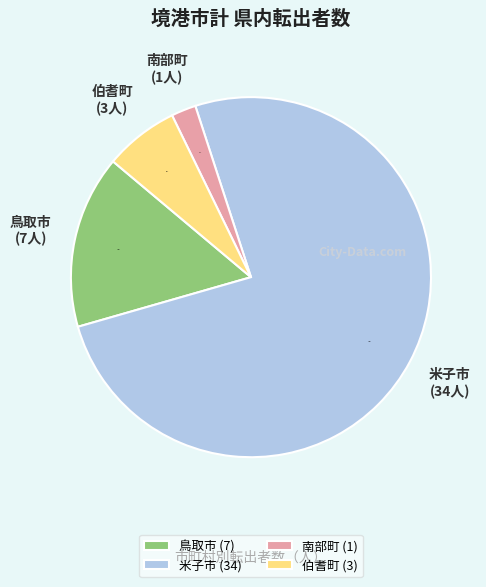

How many segments does this pie chart have?

4